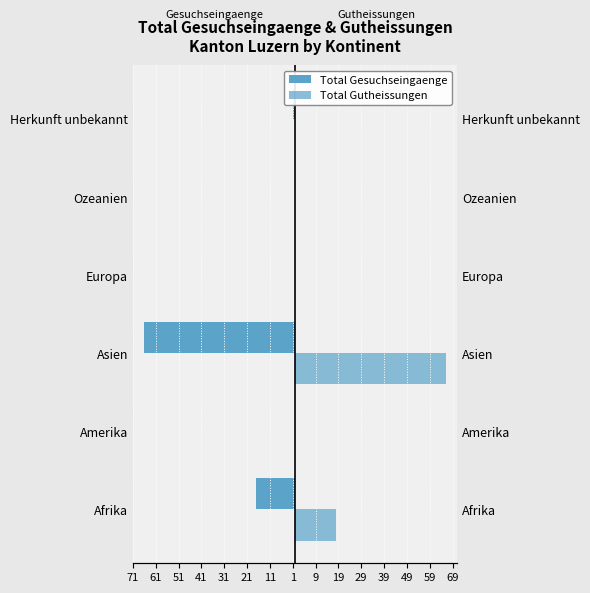

True or false: Total Gesuchseingaenge has a value of 0 at Herkunft unbekannt.

False